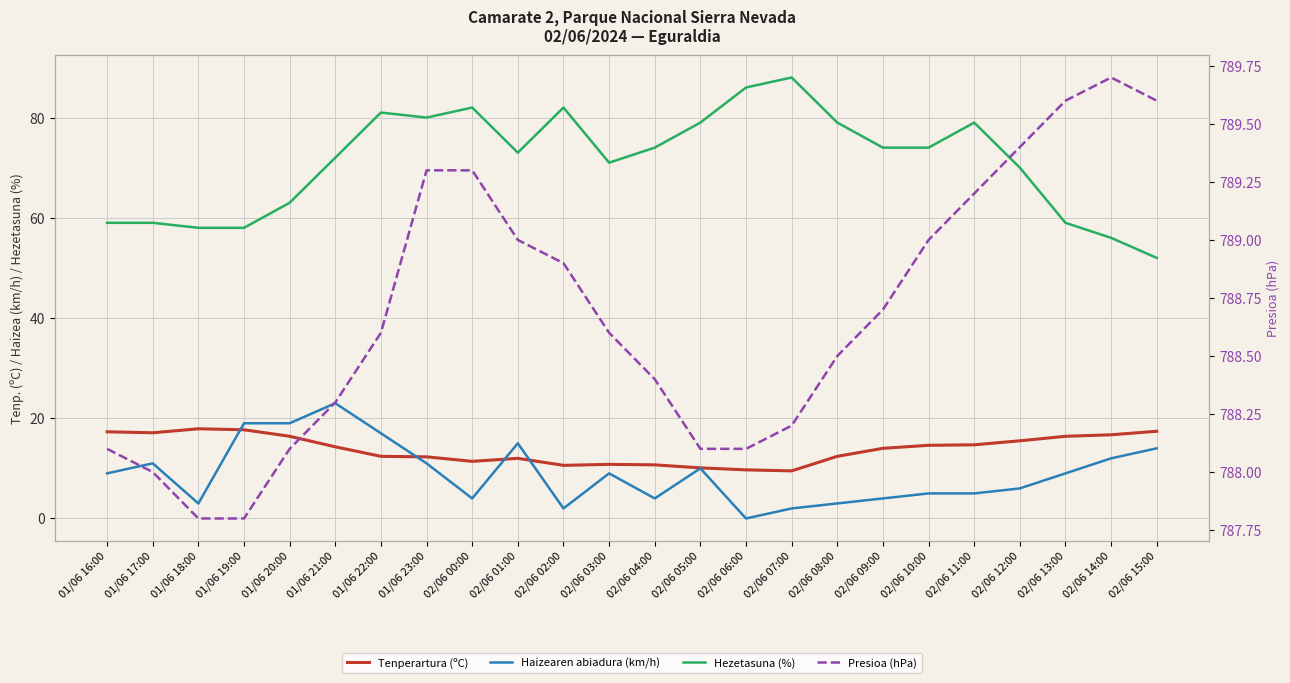

Is the value of Haizearen abiadura (km/h) at 02/06 11:00 greater than the value of Tenperartura (ºC) at 01/06 18:00?

No